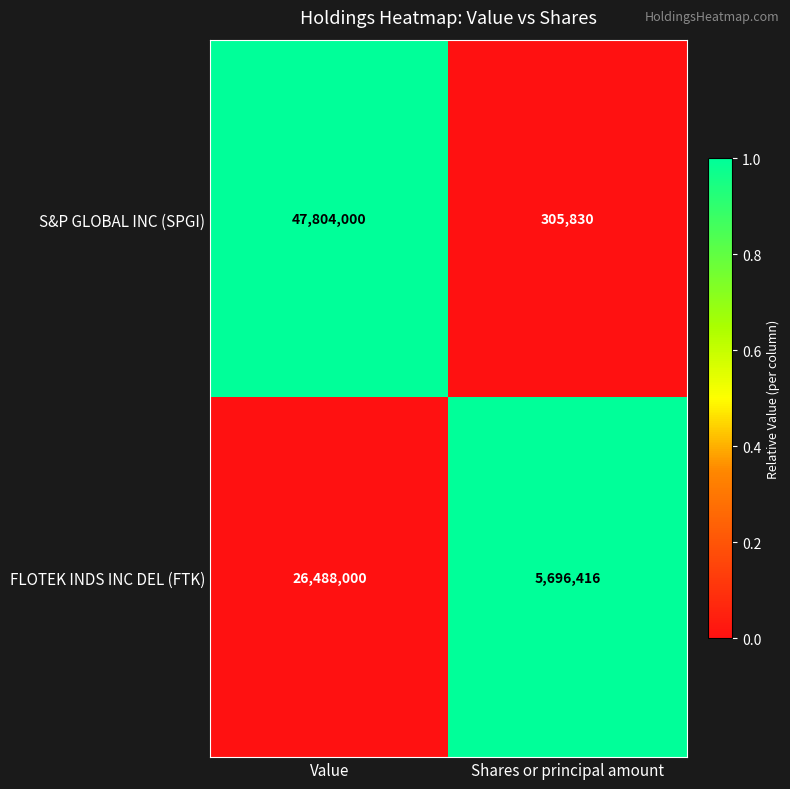

What is the difference between the S&P GLOBAL INC (SPGI) values at Value and Shares or principal amount?

47498170